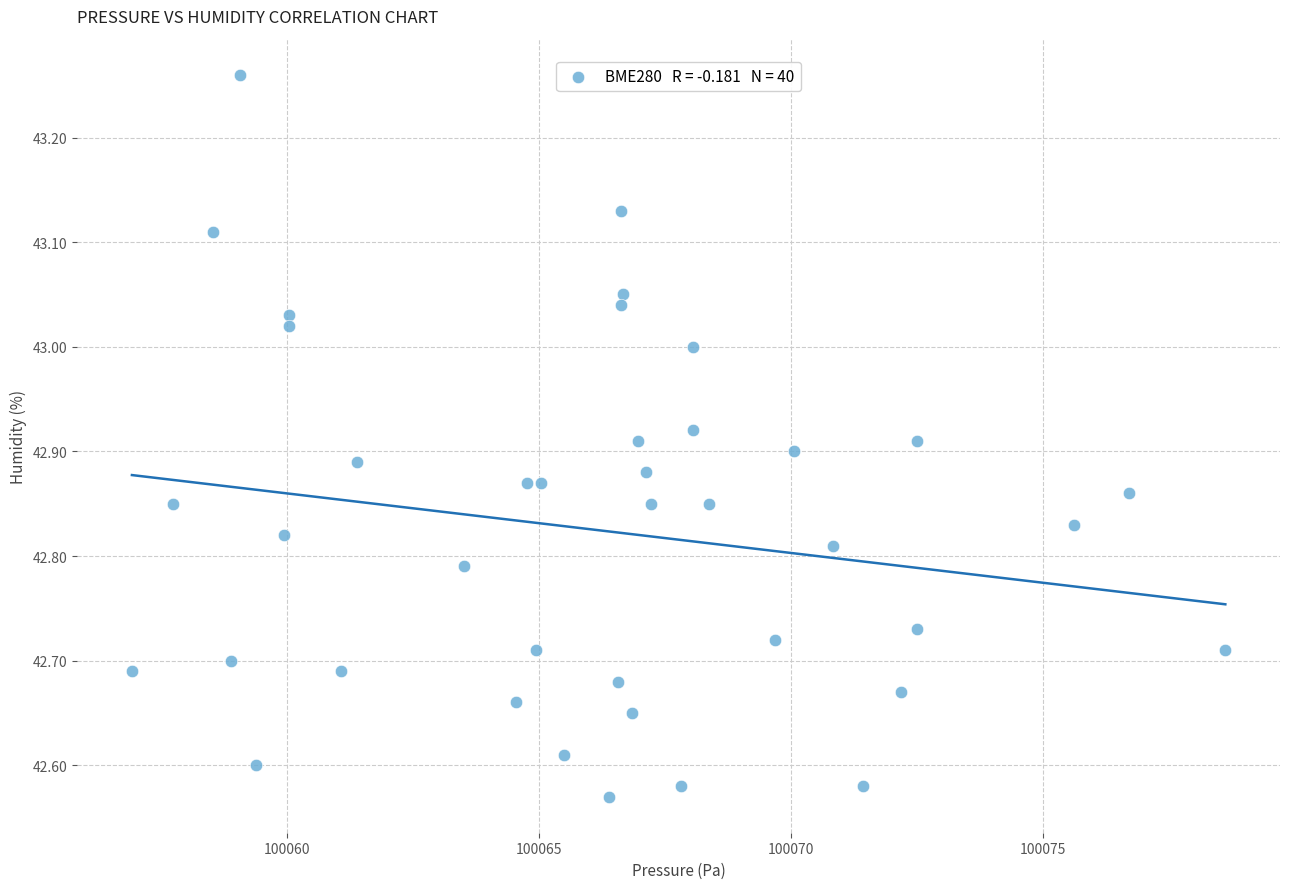

What is the range of X values (max minus min)?

21.7